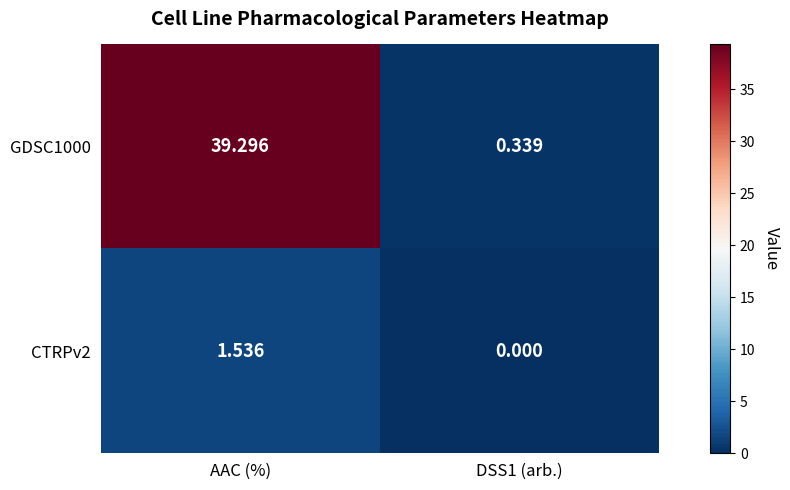

Which series changed the most between AAC (%) and DSS1 (arb.)?

GDSC1000